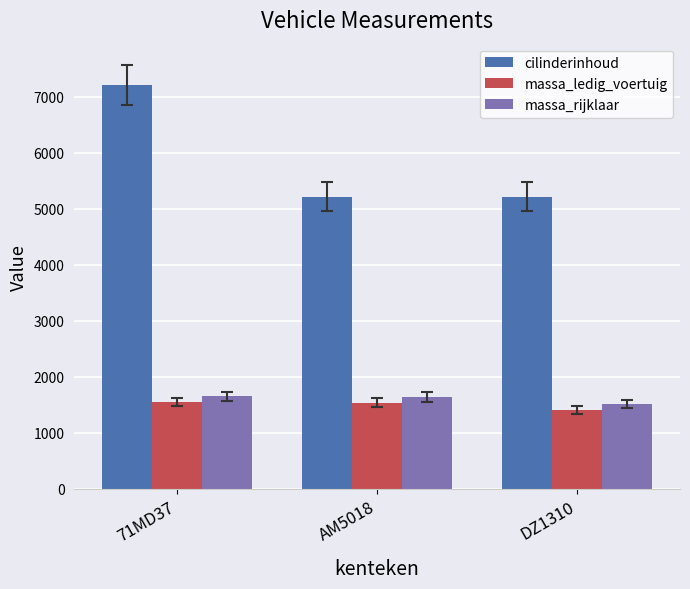

What is the label of the 2nd bar from the left?

AM5018